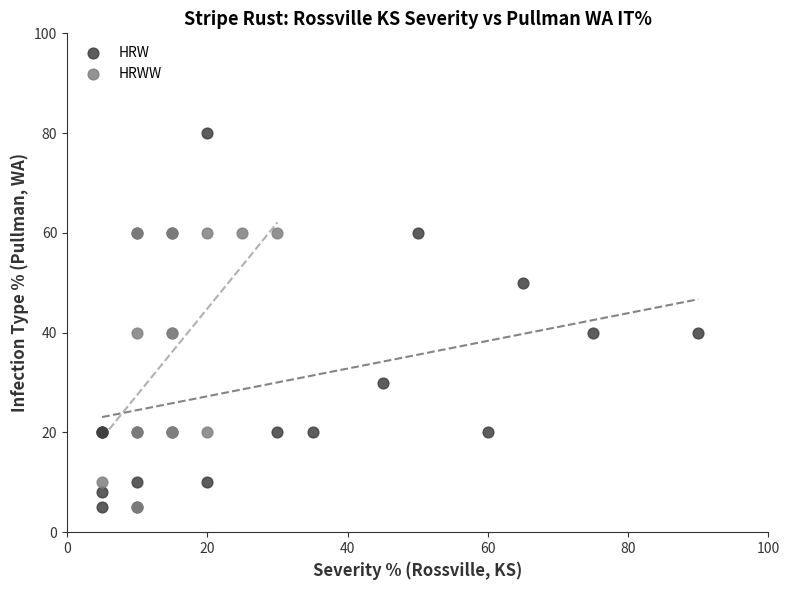

Which series contains the highest Y value?

HRW